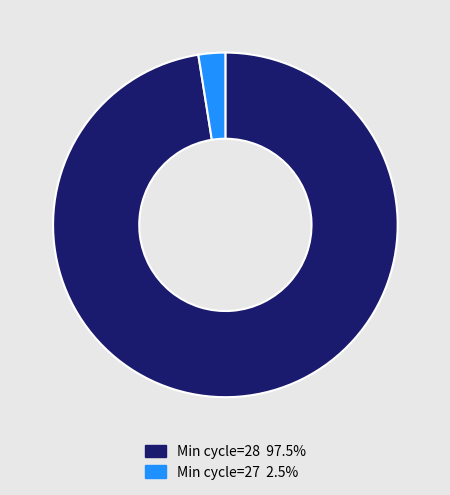

Does any single category account for the majority?

Yes